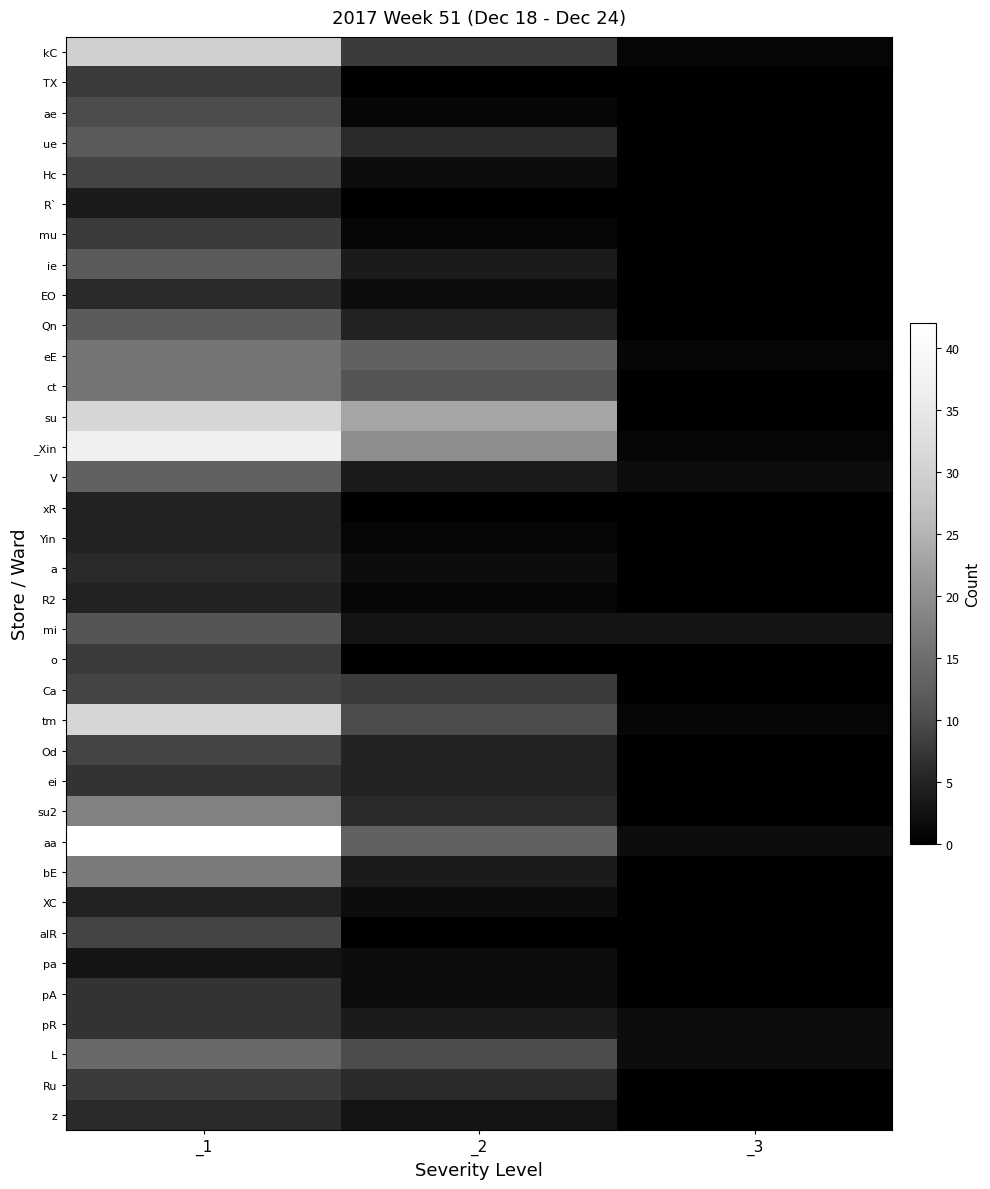

What is the difference between the highest and lowest values at _3?

3